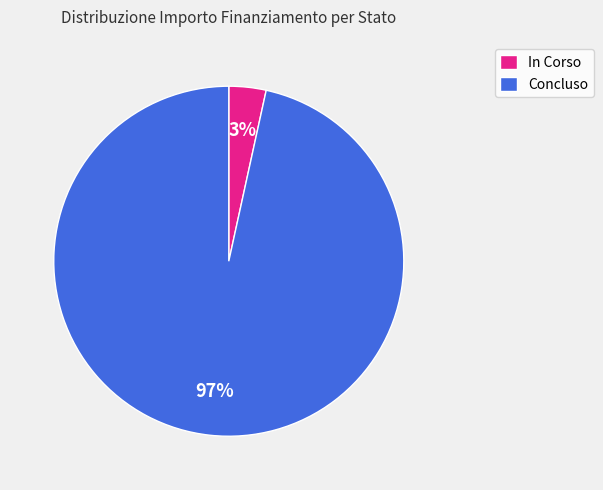

Rank the categories by value from lowest to highest.

In Corso, Concluso